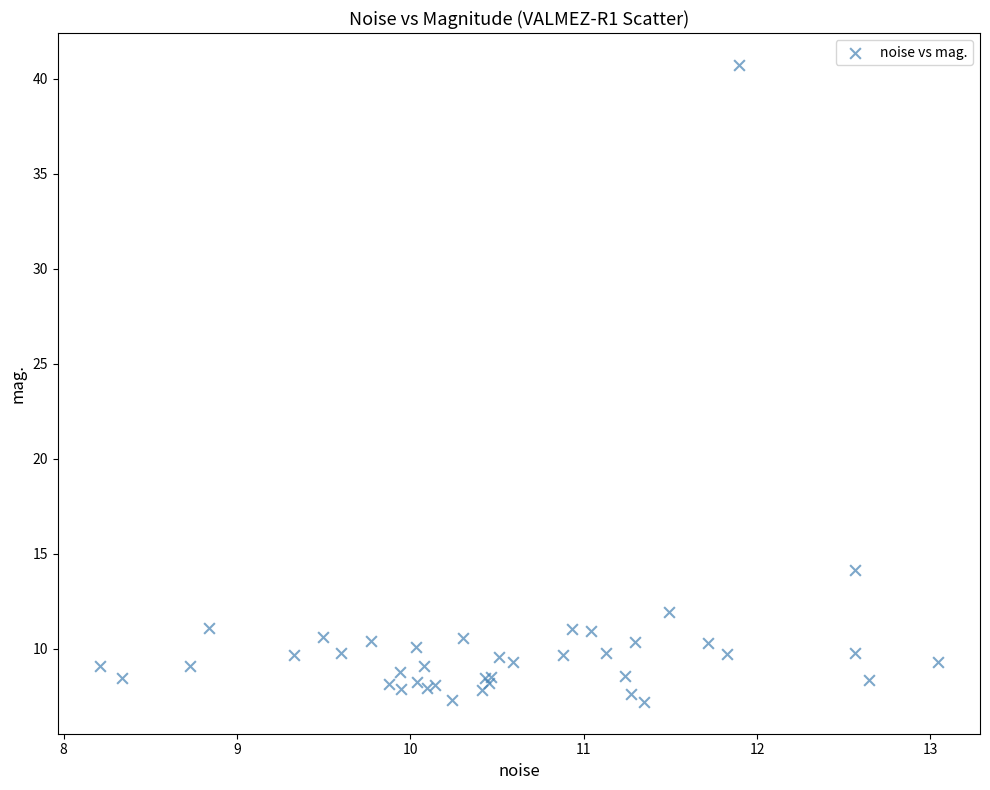

What Y value in the scatter plot is closest to 23?

14.1